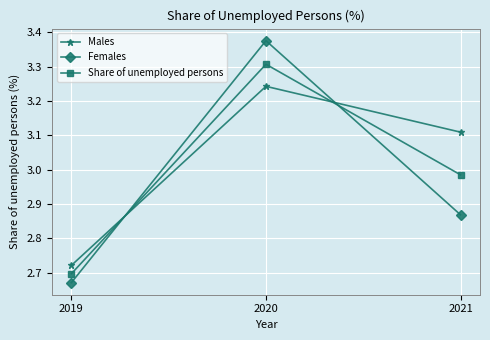

The value of Females at 2020 is 1.9. True or false?

False